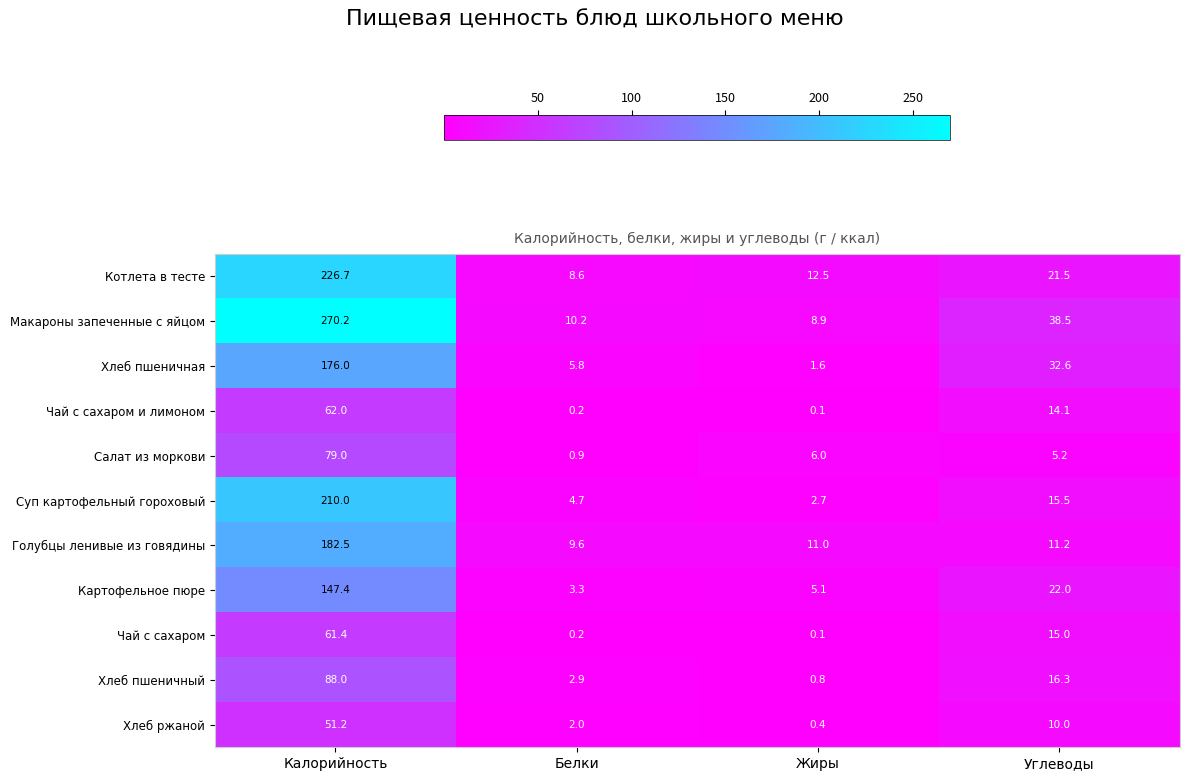

What is the maximum value shown in the chart?

270.2